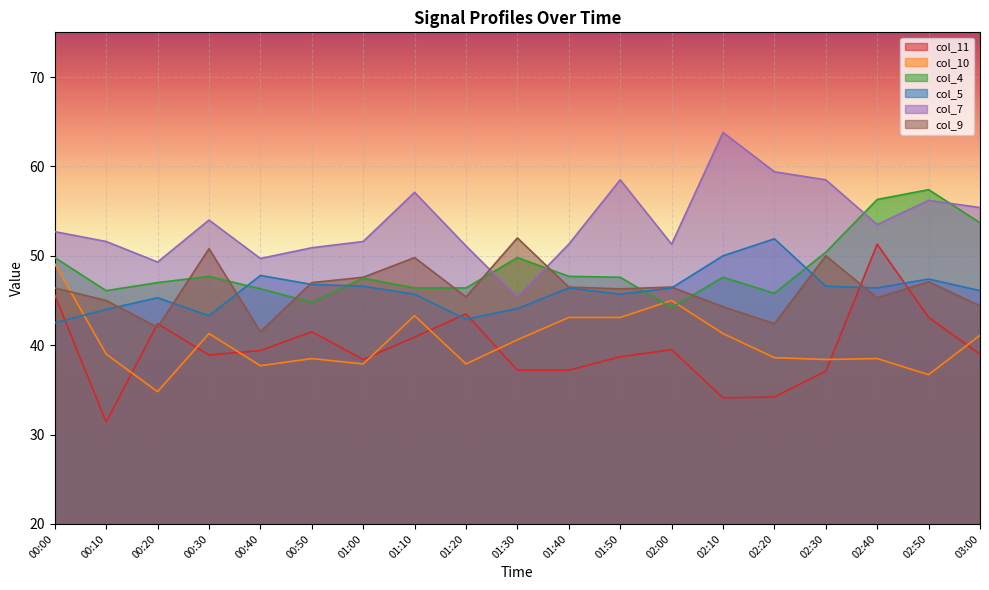

How many lines are shown in the chart?

6